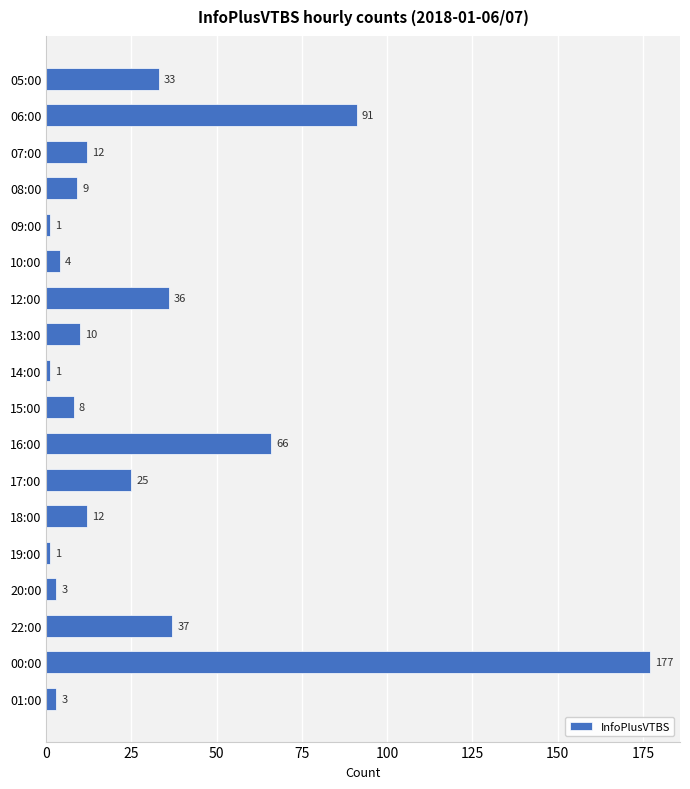

What is the difference between the maximum and minimum values?

176